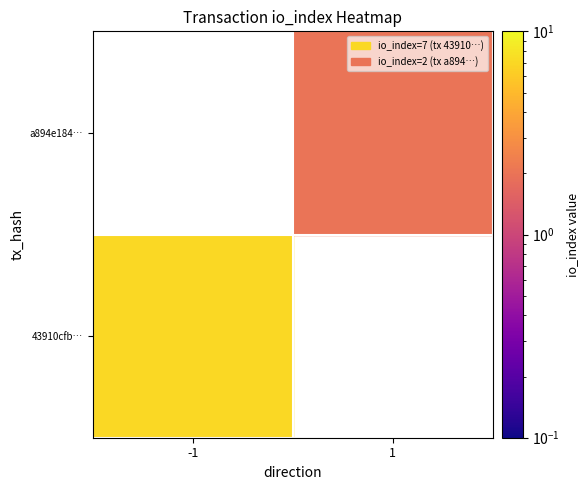

The value of 43910cfbeb18ea561c3941be672cfaca05f57e5 at io_index is 7. True or false?

True